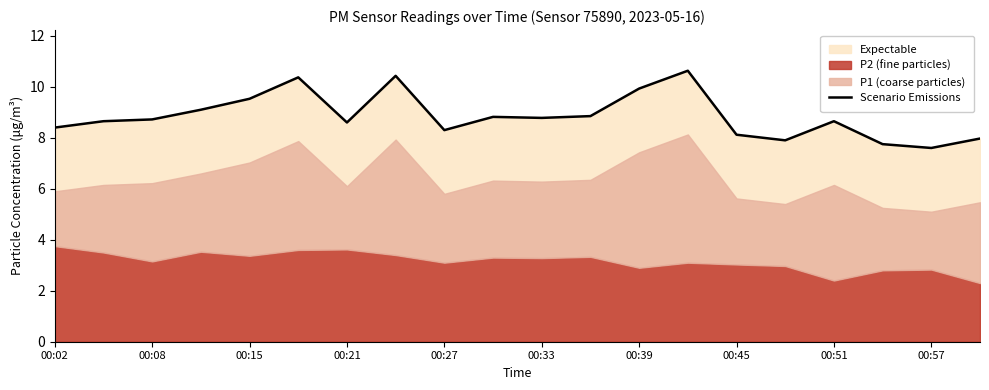

True or false: the data has more than 0 interior local peaks.

True